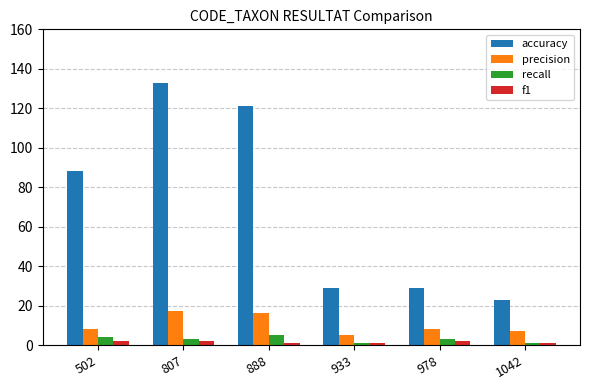

Reading left to right, transcribe all the data shown in this chart.

accuracy: 88	133	121	29	29	23
precision: 8	17	16	5	8	7
recall: 4	3	5	1	3	1
f1: 2	2	1	1	2	1